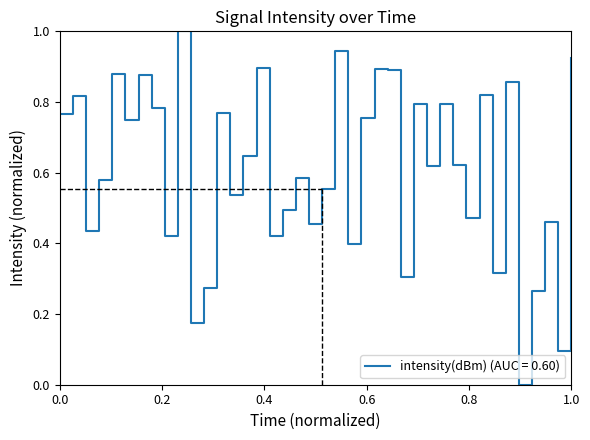

How many interior local valleys (lower than both neighbors) does the data have?

14